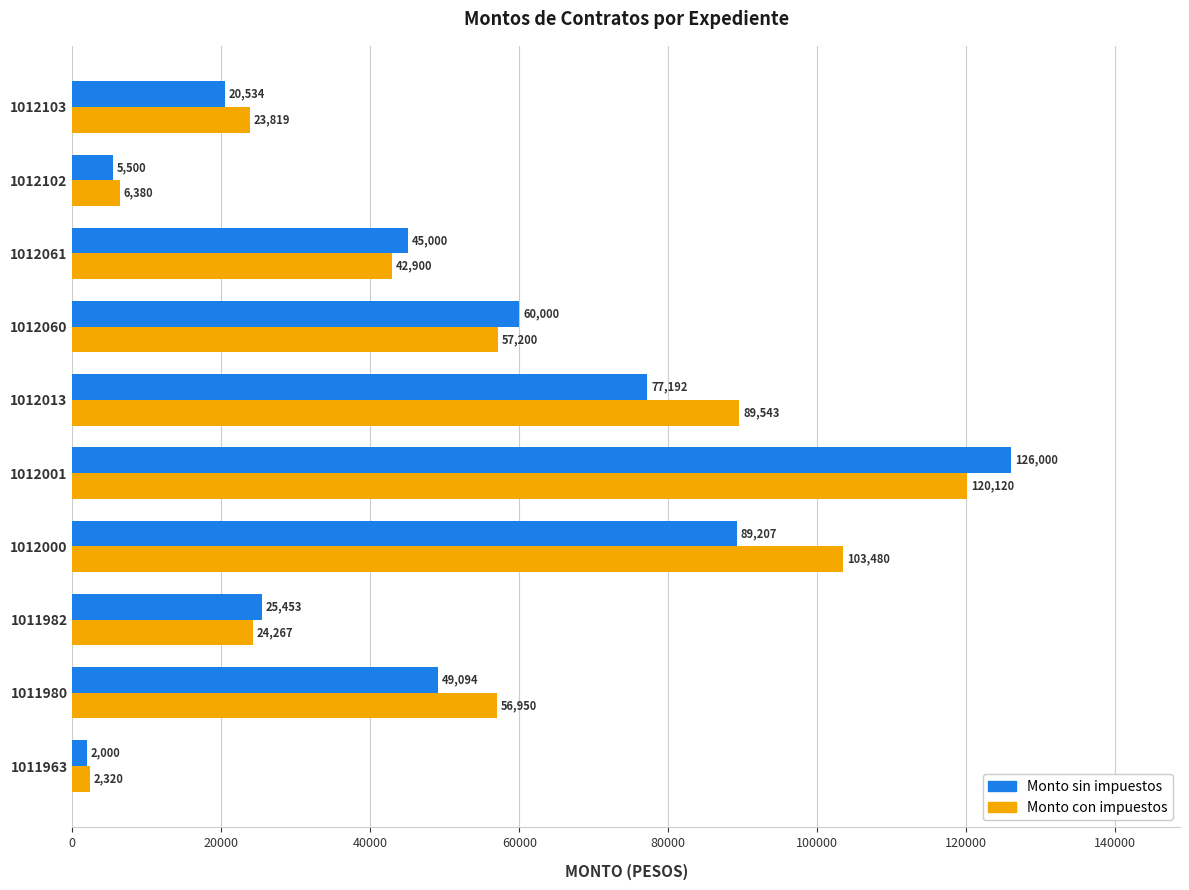

True or false: Monto con impuestos has a value of 164272.3 at 1012001.

False